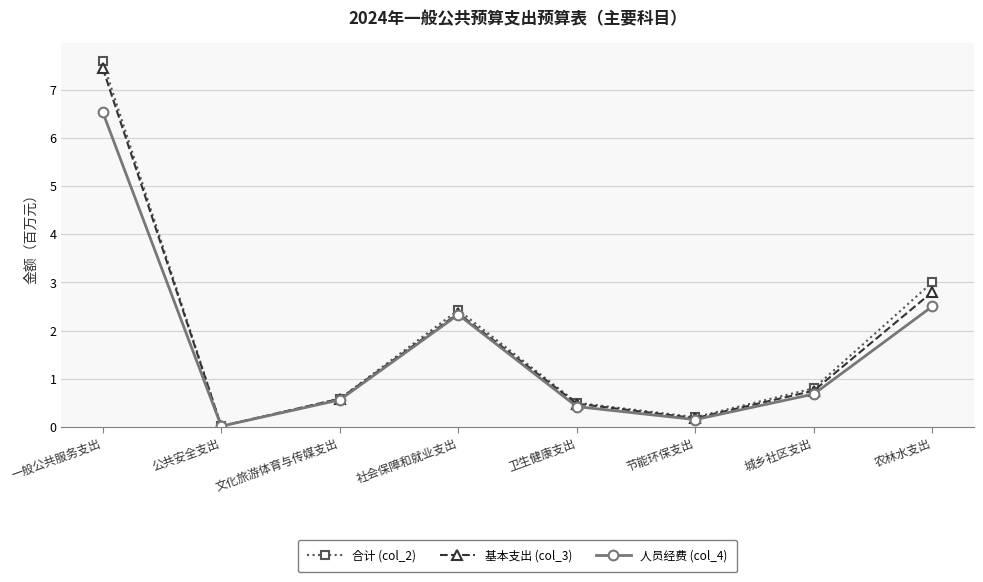

Is it true that 基本支出 (col_3) equals 1.6 at 农林水支出?

False